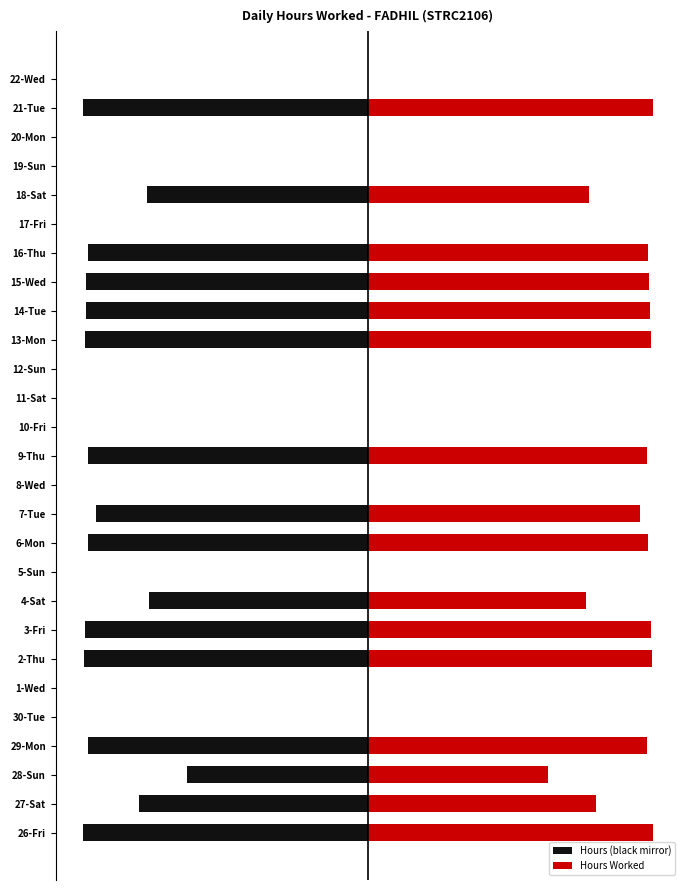

The Hours (black mirror) series shows -10.1 at 5-Sun. True or false?

False